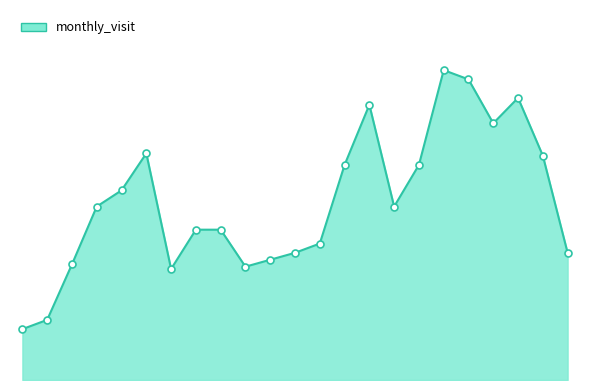

Is this an area chart (filled region under the line)?

Yes